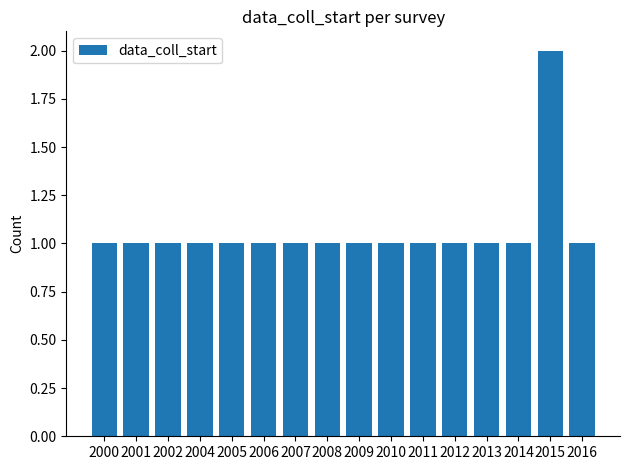

What is the maximum value shown in the chart?

2